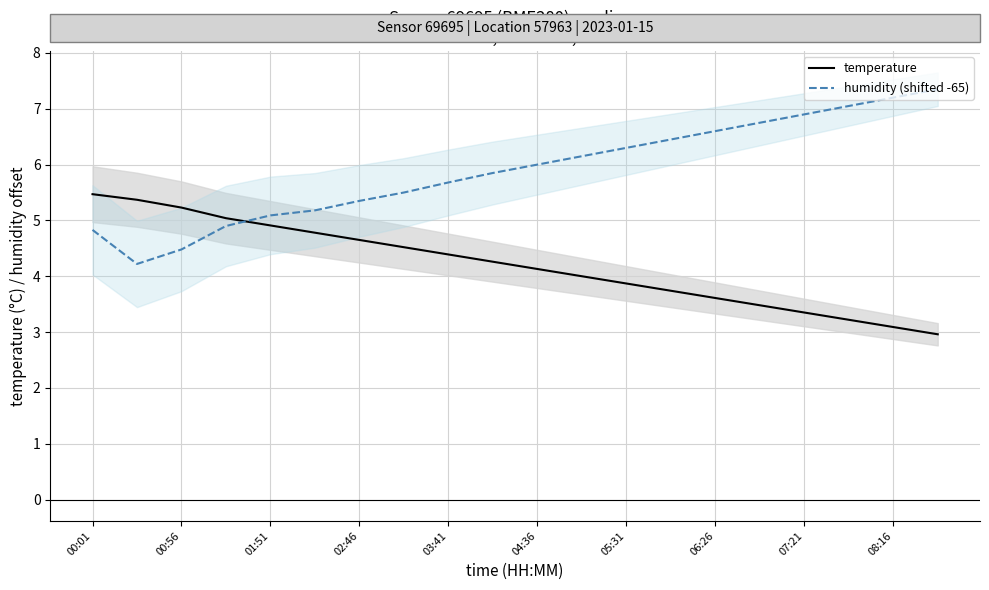

After their last crossing, which series has the higher values: temperature or humidity (shifted -65)?

humidity (shifted -65)